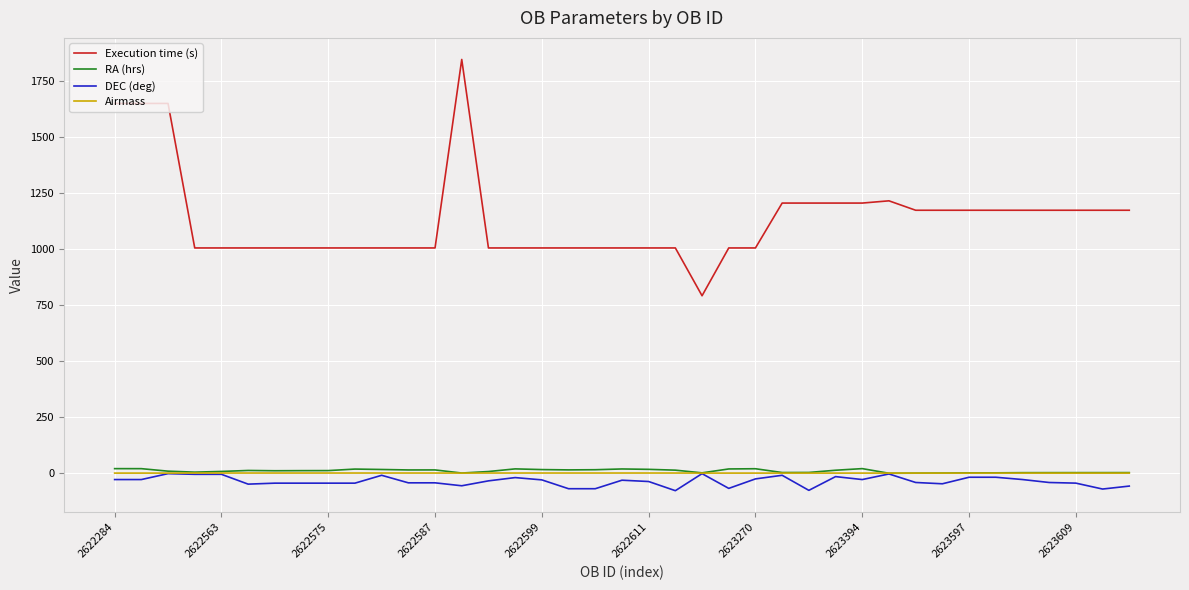

True or false: Execution time (s) and DEC (deg) intersect in this chart.

False